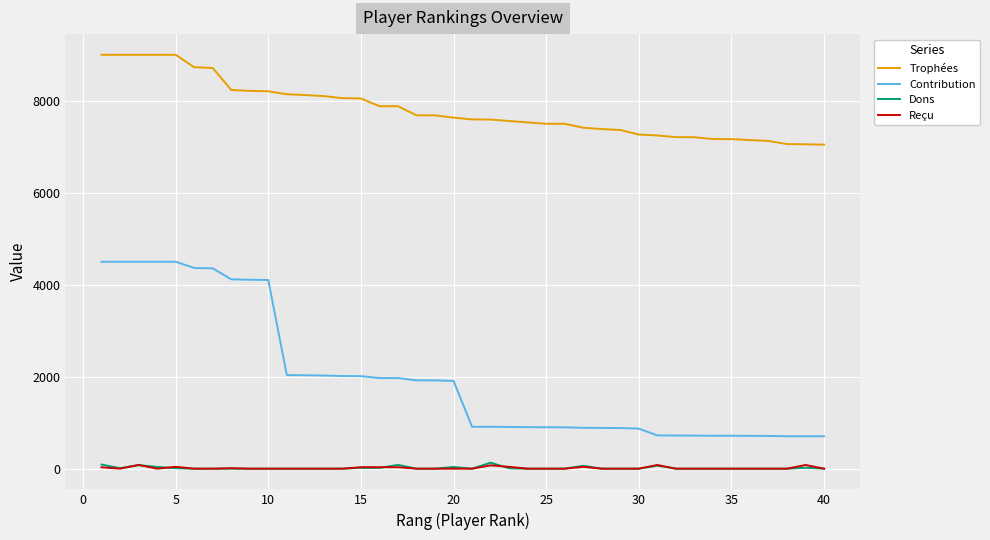

True or false: Dons and Contribution intersect in this chart.

False